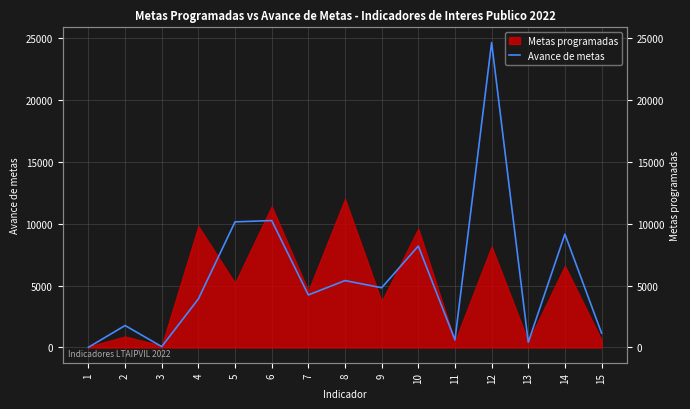

What is the value of the 9th point from the left?

4826